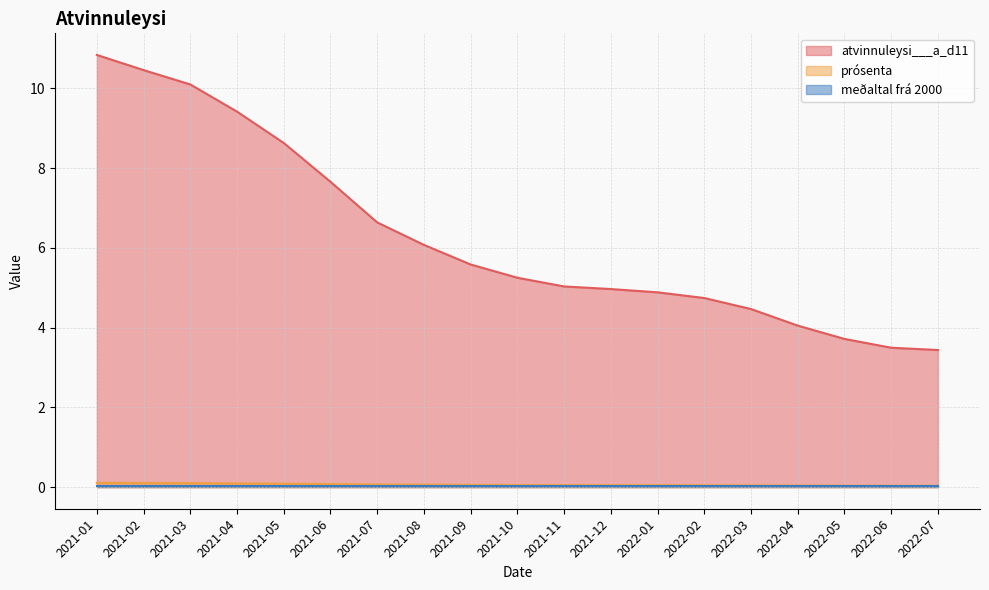

Which series has the largest total across all categories?

atvinnuleysi___a_d11